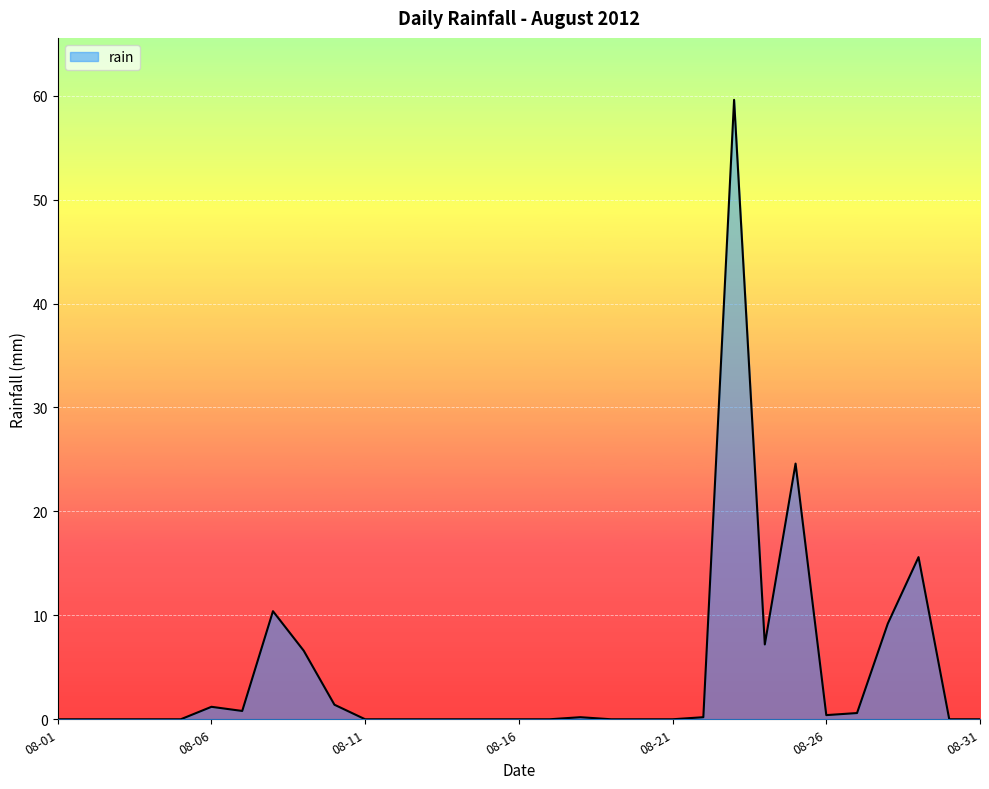

What is the difference between the maximum and minimum values?

59.6